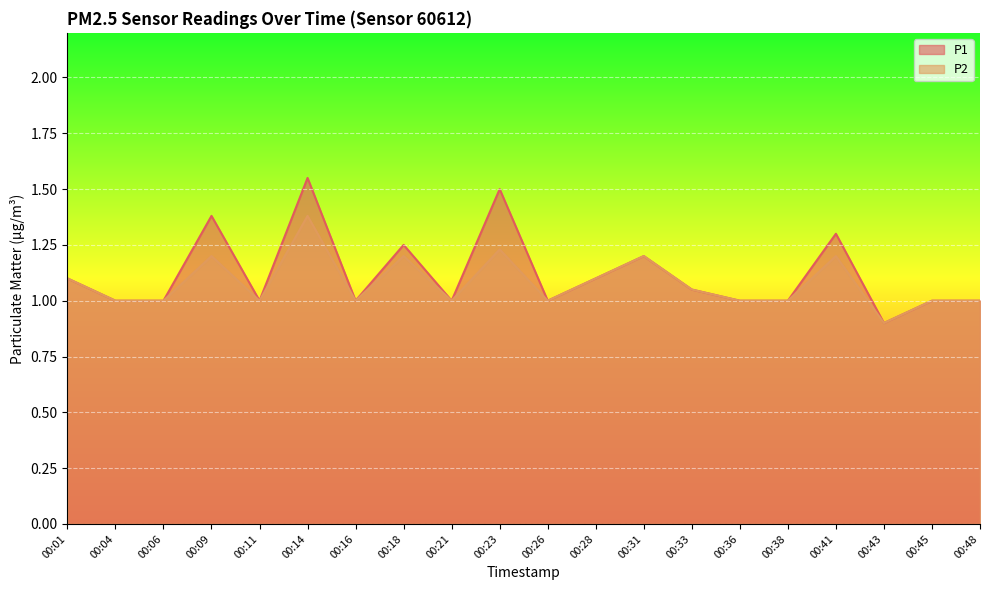

At which label does P2 first exceed 1?

00:01